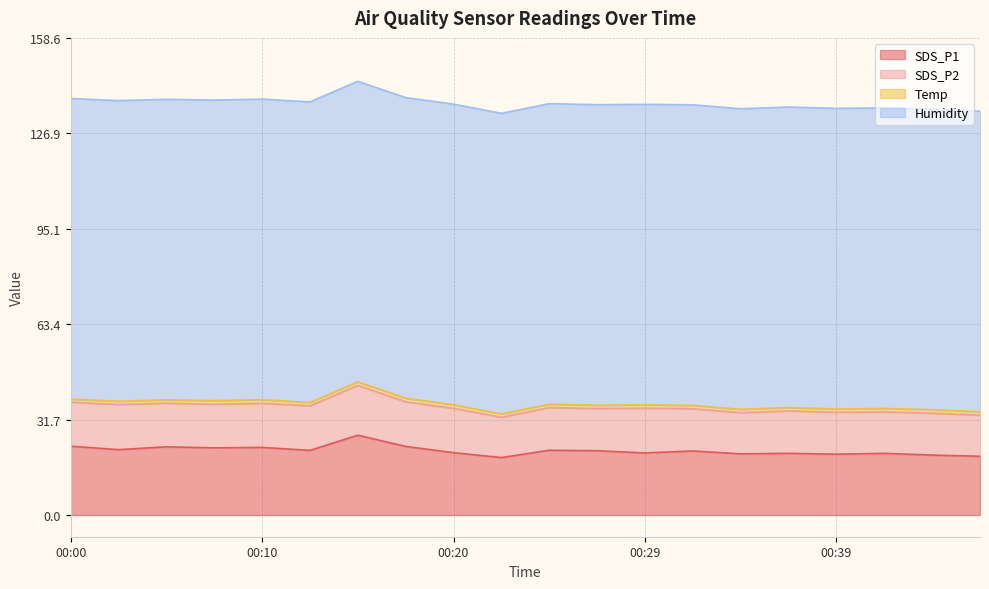

What is the greatest value displayed?

99.9